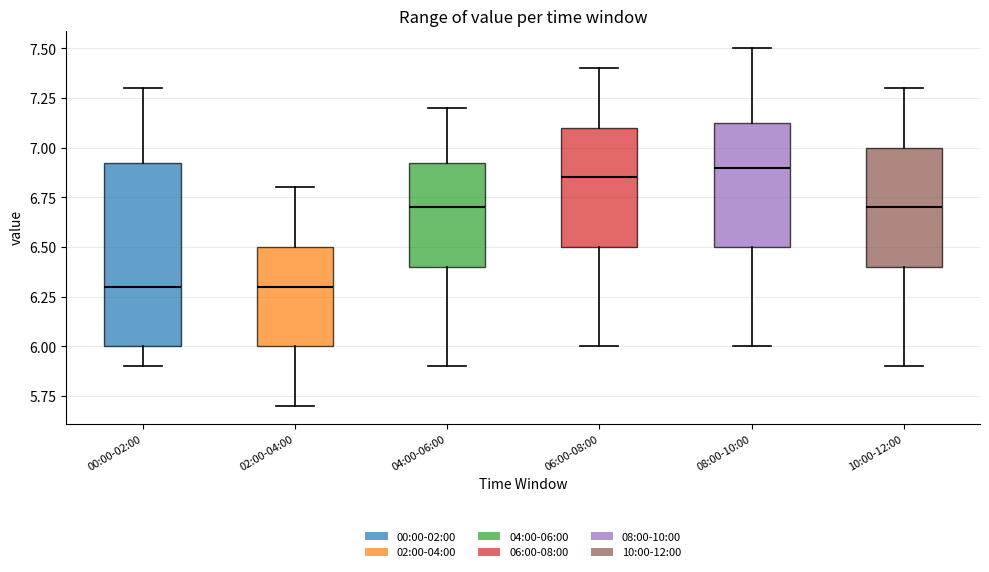

Reading left to right, read every box against the y-axis: the position of its median line, the range the box covers, and the ends of its whiskers. The values are not printed on the chart, so give them approximately, as read against the axis.

00:00-02:00: median 6.30, box 6.00 to 6.95, whiskers 5.90 to 7.30
02:00-04:00: median 6.30, box 6.00 to 6.50, whiskers 5.70 to 6.80
04:00-06:00: median 6.70, box 6.40 to 6.95, whiskers 5.90 to 7.20
06:00-08:00: median 6.85, box 6.50 to 7.10, whiskers 6.00 to 7.40
08:00-10:00: median 6.90, box 6.50 to 7.15, whiskers 6.00 to 7.50
10:00-12:00: median 6.70, box 6.40 to 7.00, whiskers 5.90 to 7.30